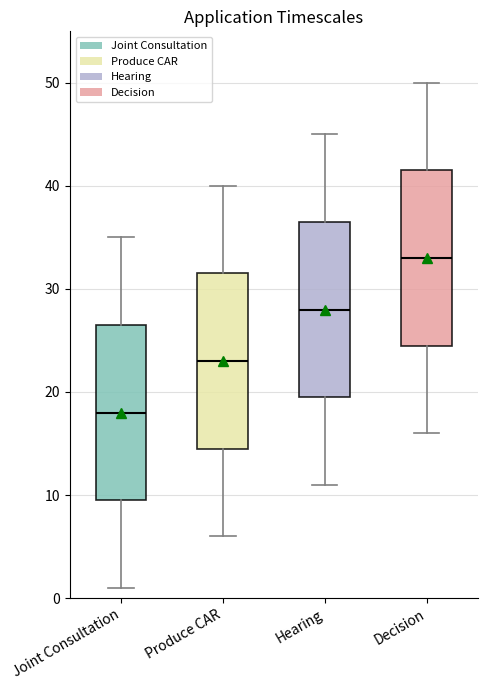

Where is the lower edge of the box for Joint Consultation on the y-axis? The values are not printed on the chart, so give them approximately, as read against the axis.

10